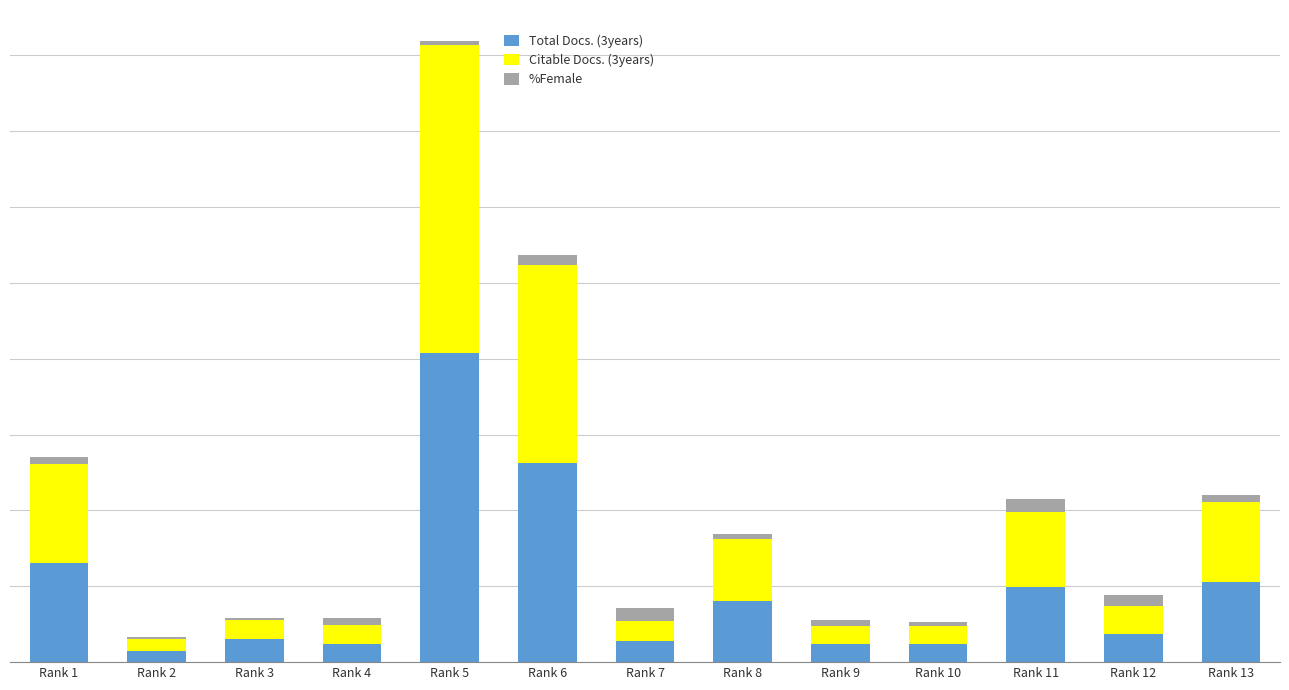

Between Rank 6 and Rank 9, which is larger?

Rank 6